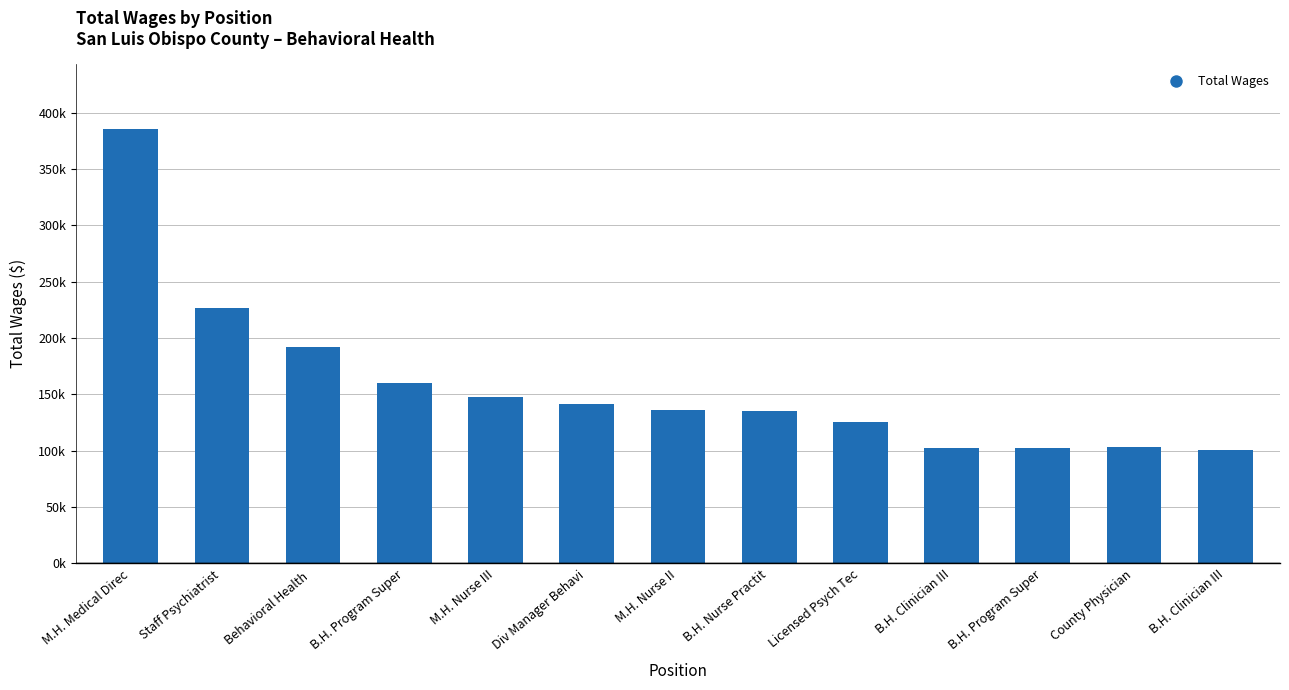

Reading right to left, extract all data points from this chart.

100341	102854	102077	102294	125691	135631	136245	141304	147525	159688	192428	226406	385130